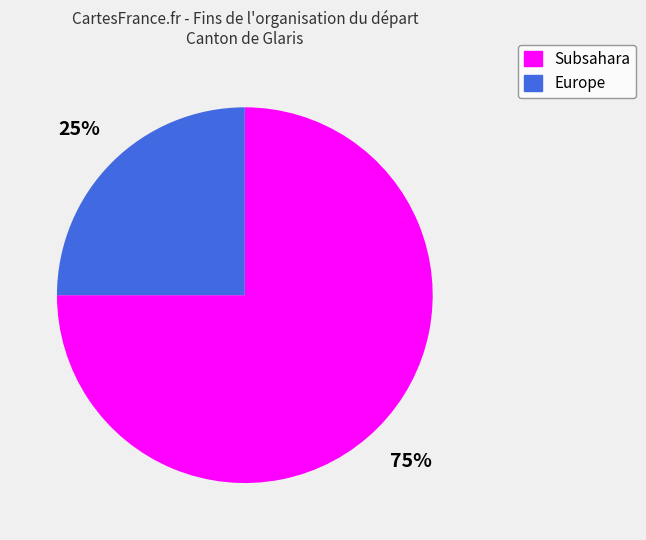

Is there a majority slice in this chart?

Yes